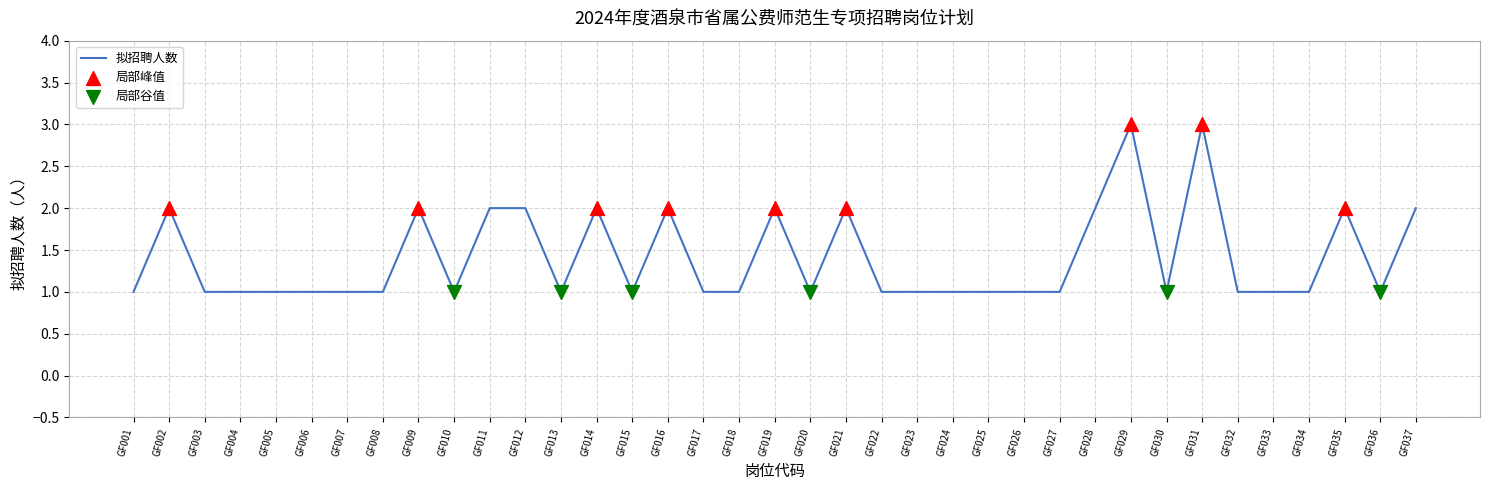

Which has a higher value, GF019 or GF015?

GF019